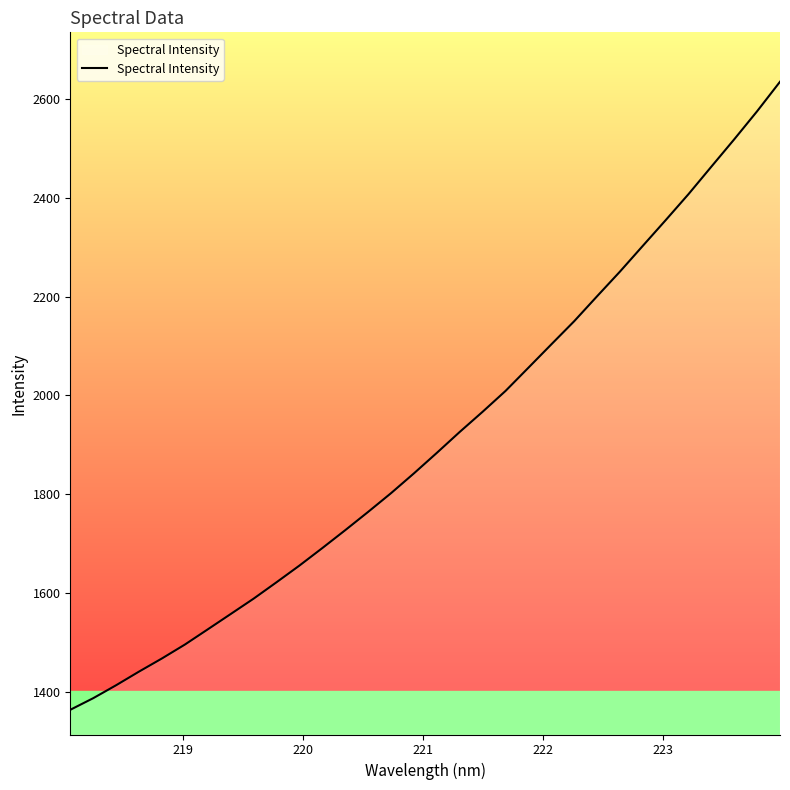

True or false: there are more than 2 points higher than both neighbors.

False